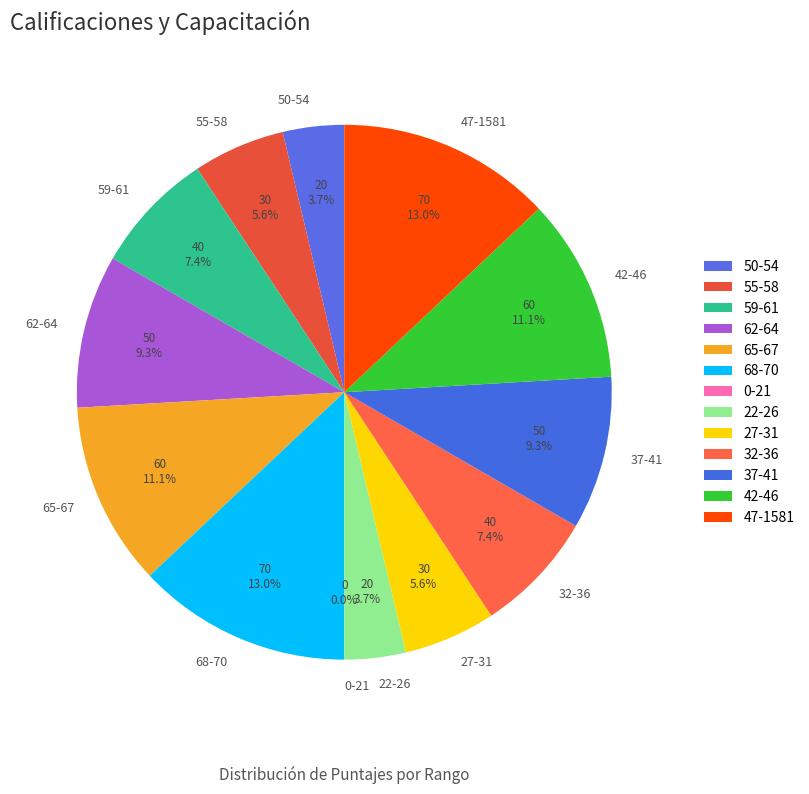

What percentage is the 55-58 slice, to the nearest percent?

6%